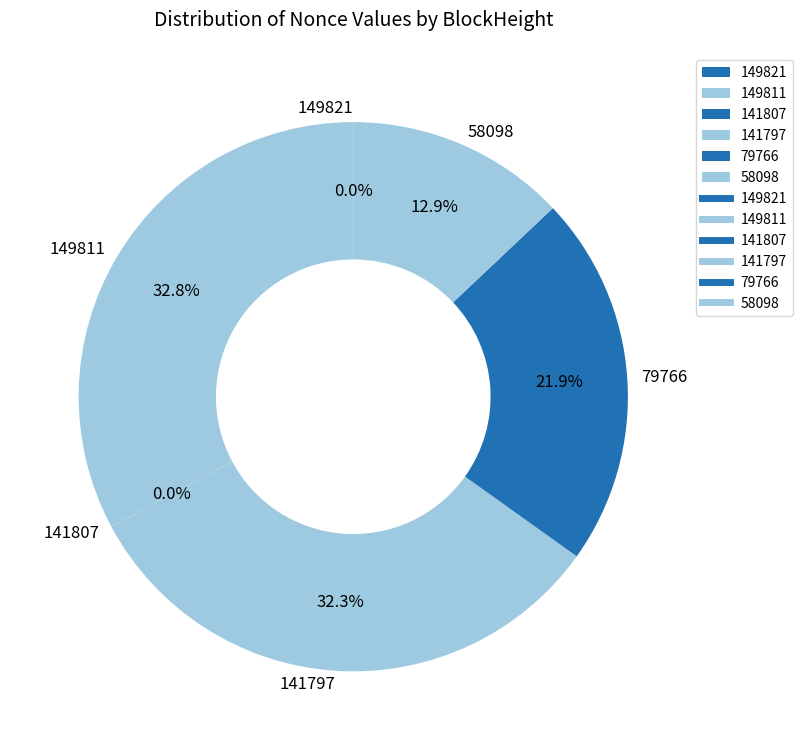

What percentage is the 58098 slice, to the nearest percent?

13%